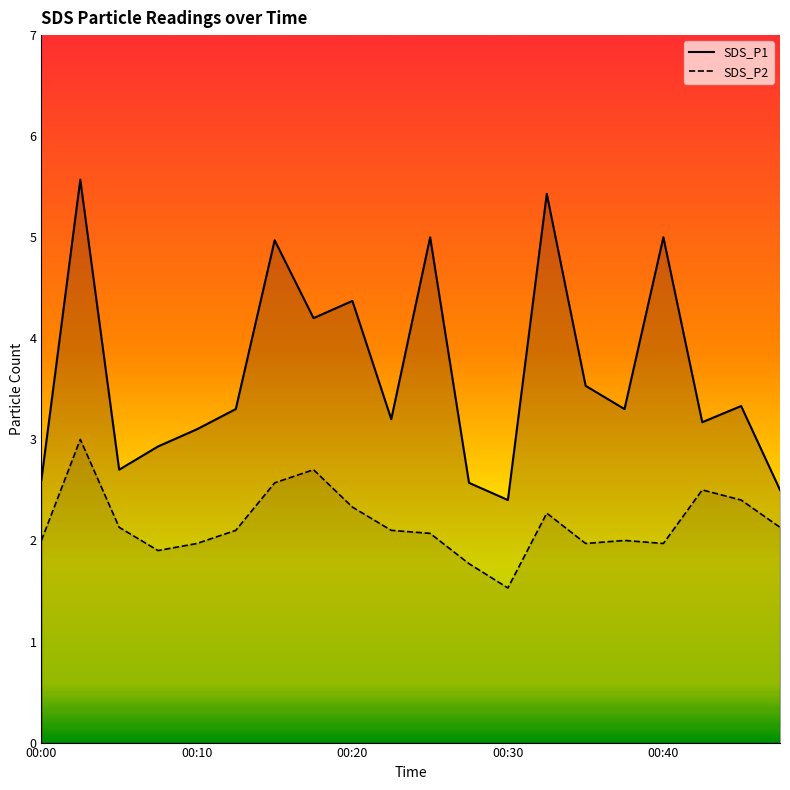

Reading left to right, transcribe all the data shown in this chart.

SDS_P1: 2.6	5.6	2.7	2.9	3.1	3.3	5.0	4.2	4.4	3.2	5.0	2.6	2.4	5.4	3.5	3.3	5.0	3.2	3.3	2.5
SDS_P2: 2.0	3.0	2.1	1.9	2.0	2.1	2.6	2.7	2.3	2.1	2.1	1.8	1.5	2.3	2.0	2.0	2.0	2.5	2.4	2.1